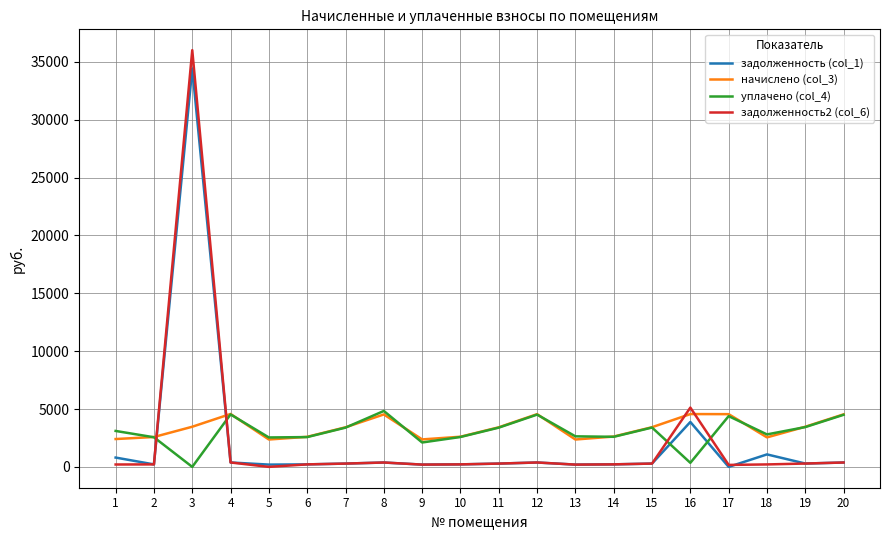

The value of уплачено (col_4) at 18 is 4942.0. True or false?

False